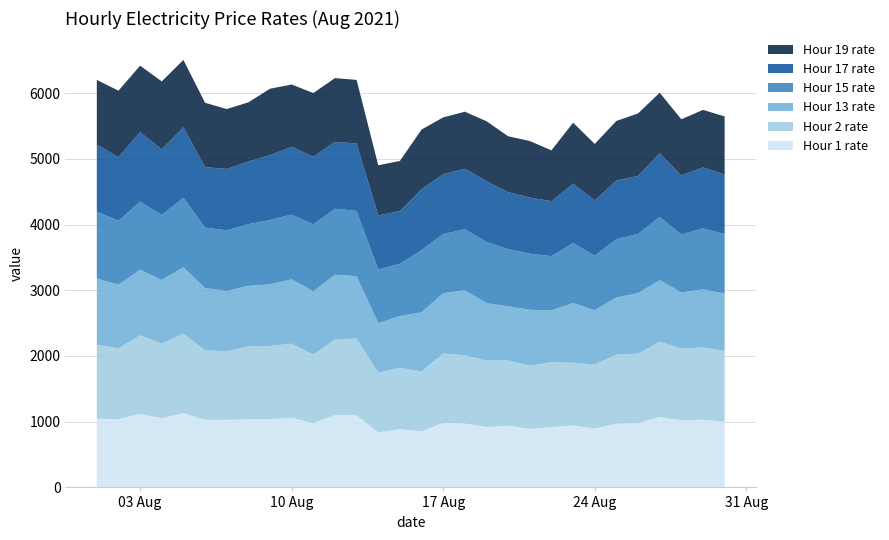

Reading left to right, transcribe all the data shown in this chart.

Hour 1 rate: 0=1045.6	1=1038.4	2=1119.0	3=1052.8	4=1130.4	5=1027.7	6=1026.9	7=1036.6	8=1039.8	9=1059.9	10=979.3	11=1099.3	12=1098.7	13=838.3	14=886.1	15=851.8	16=982.8	17=971.3	18=920.2	19=939.4	20=890.9	21=918.4	22=943.5	23=897.2	24=970.8	25=976.6	26=1070.9	27=1021.4	28=1029.9	29=999.3
Hour 2 rate: 0=1128.1	1=1077.8	2=1198.4	3=1136.6	4=1209.7	5=1059.3	6=1044.1	7=1111.5	8=1112.6	9=1128.5	10=1041.7	11=1152.3	12=1167.6	13=906.6	14=935.0	15=909.5	16=1056.8	17=1038.1	18=1010.9	19=993.5	20=959.2	21=989.5	22=954.0	23=972.5	24=1050.6	25=1057.6	26=1145.8	27=1093.7	28=1099.4	29=1079.5
Hour 13 rate: 0=1005.1	1=968.8	2=995.6	3=967.8	4=1010.7	5=946.8	6=918.5	7=919.0	8=937.5	9=978.4	10=963.2	11=985.0	12=947.9	13=756.3	14=785.1	15=903.7	16=915.9	17=993.1	18=872.6	19=824.5	20=853.0	21=786.8	22=907.4	23=827.7	24=869.2	25=921.7	26=938.5	27=853.0	28=885.2	29=870.5
Hour 15 rate: 0=1018.3	1=973.5	2=1037.3	3=990.0	4=1057.0	5=920.0	6=923.7	7=939.2	8=979.6	9=986.0	10=1018.9	11=1004.8	12=993.8	13=813.7	14=797.8	15=945.1	16=900.7	17=926.3	18=931.5	19=869.1	20=854.1	21=825.5	22=913.1	23=829.0	24=887.5	25=902.1	26=960.7	27=883.0	28=926.6	29=908.0
Hour 17 rate: 0=1019.4	1=967.2	2=1056.2	3=997.8	4=1073.7	5=920.4	6=933.2	7=953.7	8=987.5	9=1030.8	10=1029.7	11=1017.7	12=1025.6	13=824.6	14=801.9	15=928.6	16=909.8	17=920.8	18=926.0	19=865.9	20=854.4	21=835.3	22=904.3	23=841.0	24=892.5	25=882.9	26=968.9	27=897.3	28=929.1	29=904.9
Hour 19 rate: 0=985.4	1=1011.5	2=1011.5	3=1034.2	4=1023.6	5=979.7	6=911.6	7=899.9	8=1010.2	9=948.0	10=968.4	11=970.0	12=967.8	13=762.5	14=762.4	15=907.2	16=865.1	17=867.8	18=911.2	19=851.2	20=859.8	21=773.6	22=928.1	23=859.8	24=906.3	25=949.9	26=921.8	27=853.8	28=874.9	29=883.2